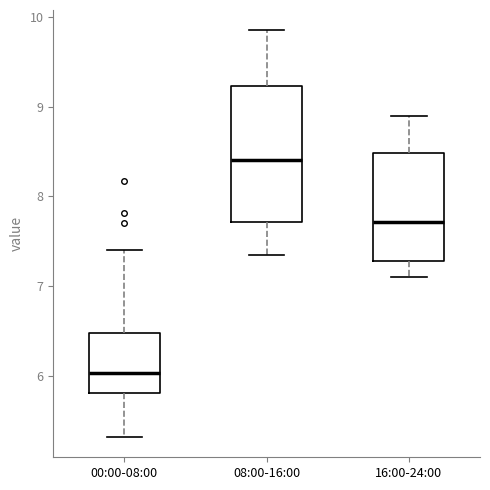

Which box has the highest median line?

08:00-16:00